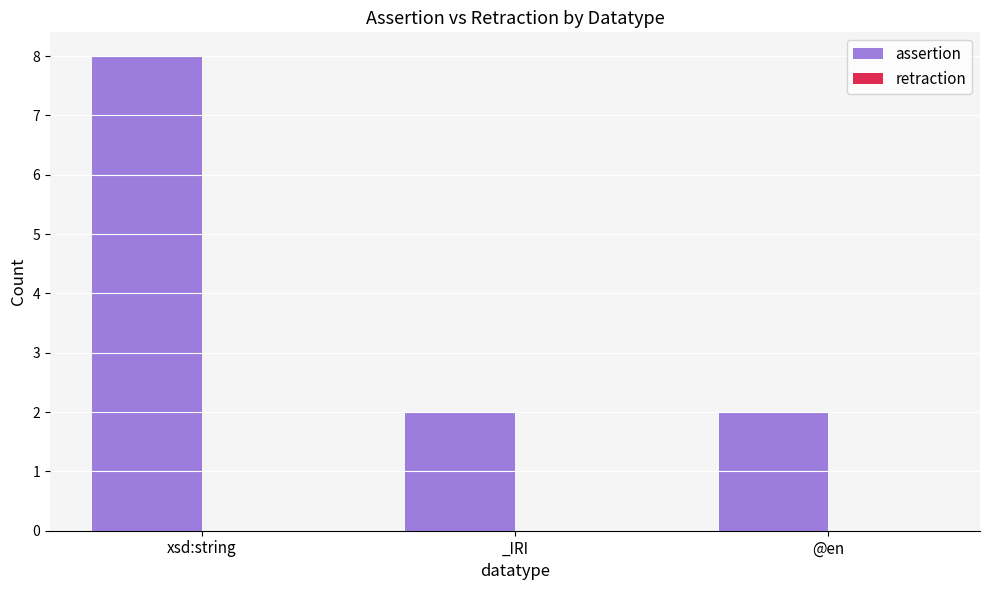

True or false: the data shows 8 at xsd:string.

True